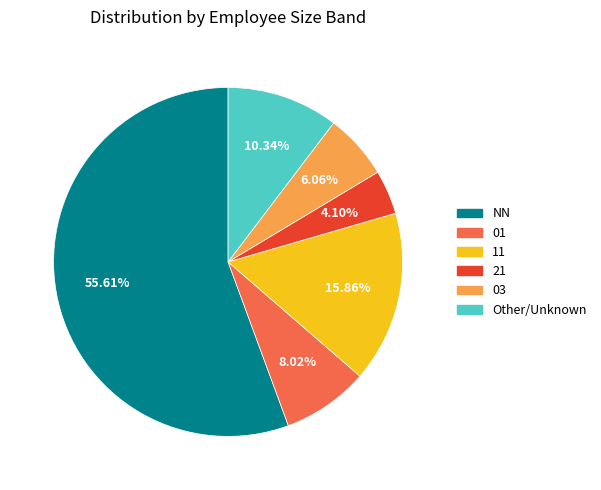

Does NN account for over 50% of the chart?

Yes